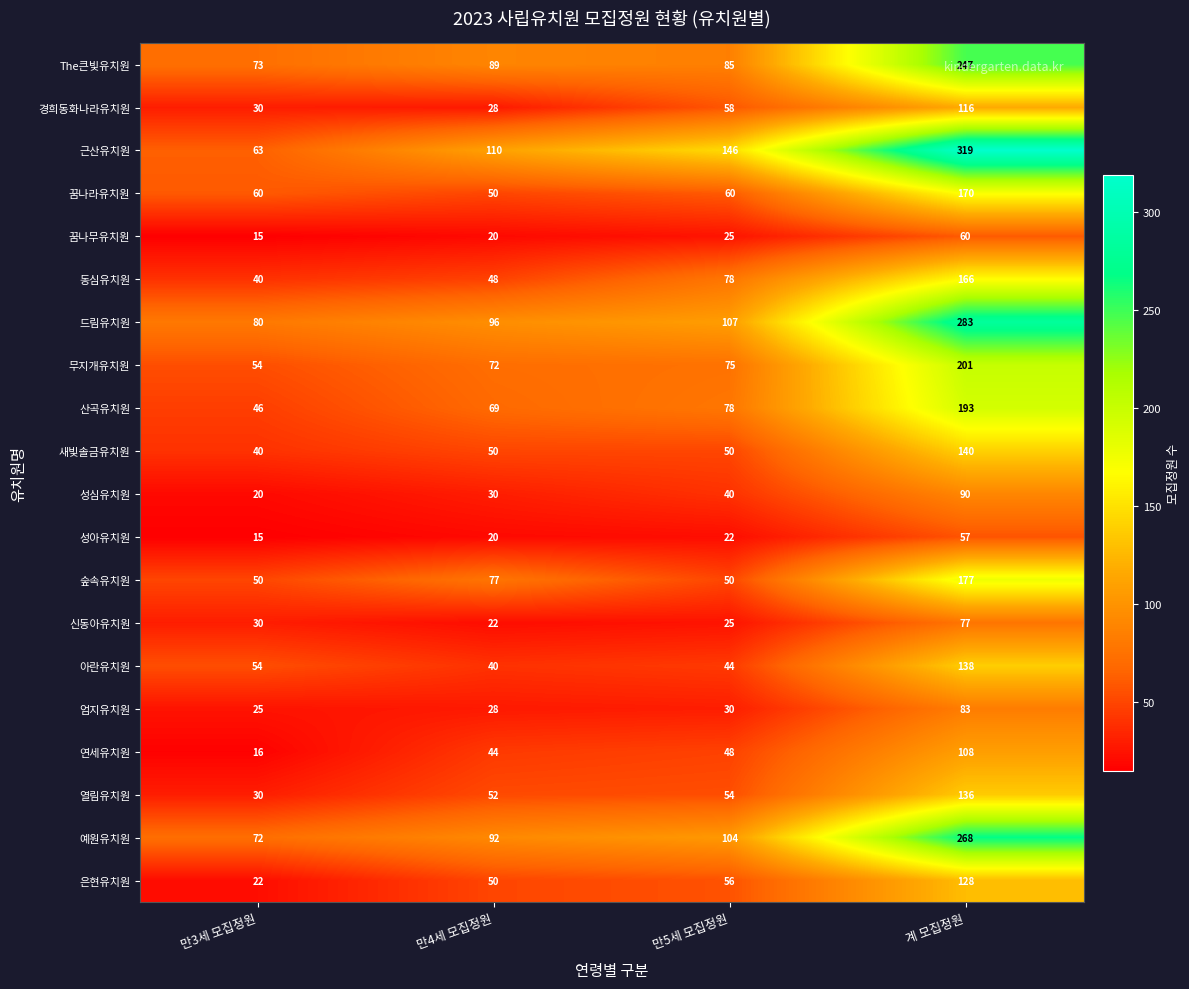

Rank the series by their maximum value, from highest to lowest.

근산유치원, 드림유치원, 예원유치원, The큰빛유치원, 무지개유치원, 산곡유치원, 숲속유치원, 꿈나라유치원, 동심유치원, 새빛솔금유치원, 아란유치원, 열림유치원, 은현유치원, 경희동화나라유치원, 연세유치원, 성심유치원, 엄지유치원, 신동아유치원, 꿈나무유치원, 성아유치원